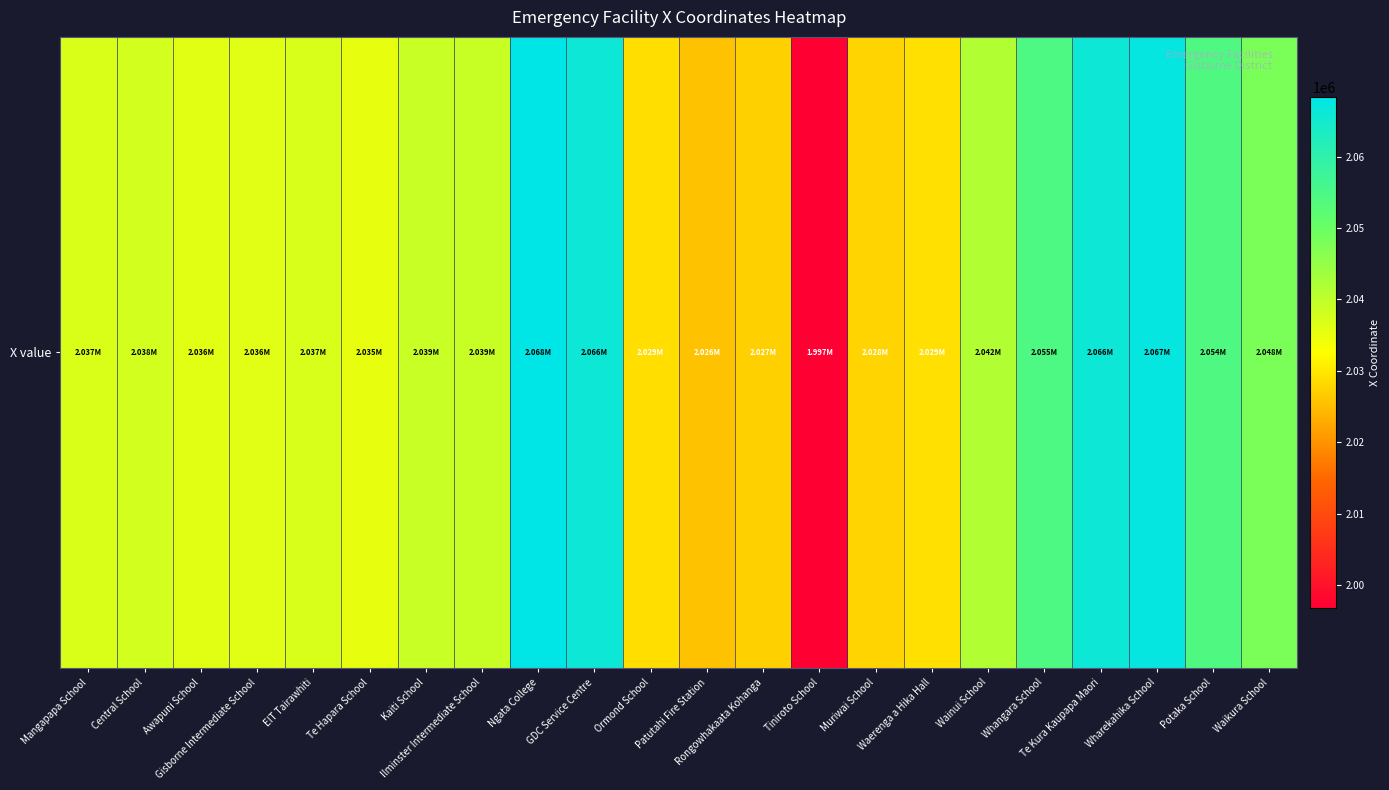

At which category does the chart reach its minimum across all series?

Tiniroto School